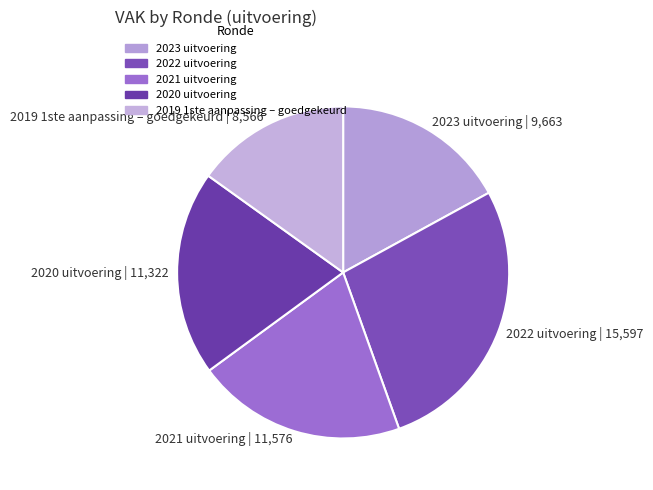

Is there a majority slice in this chart?

No